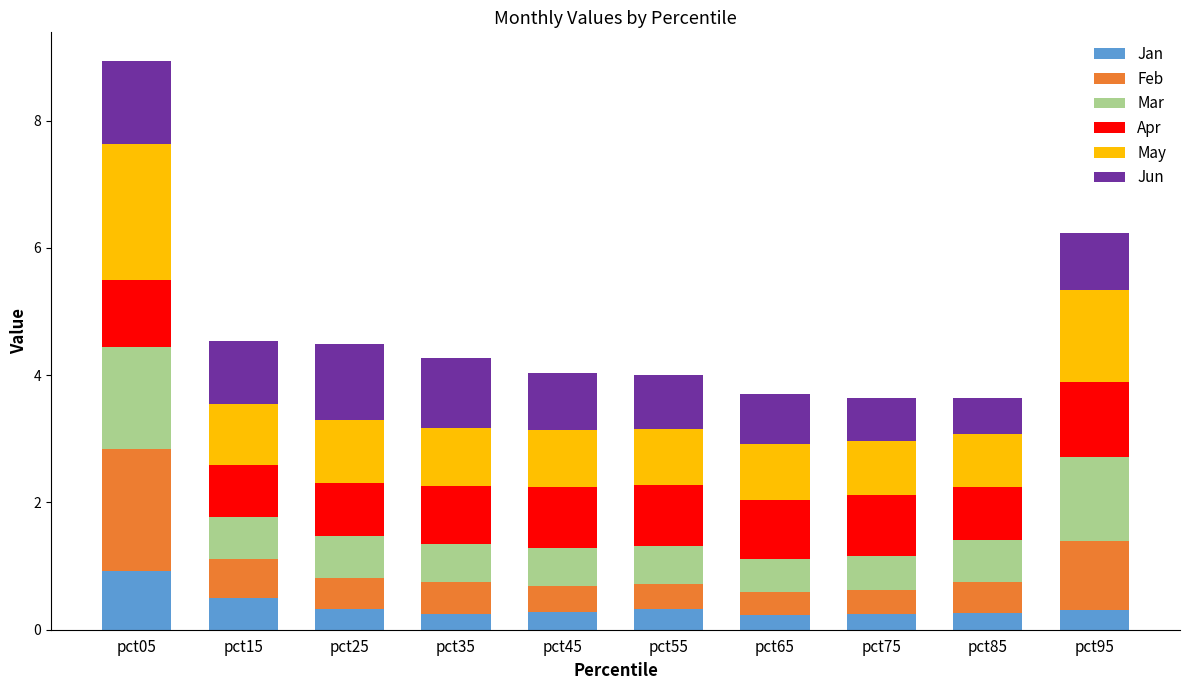

The value of Jan at pct35 is 0.3. True or false?

True